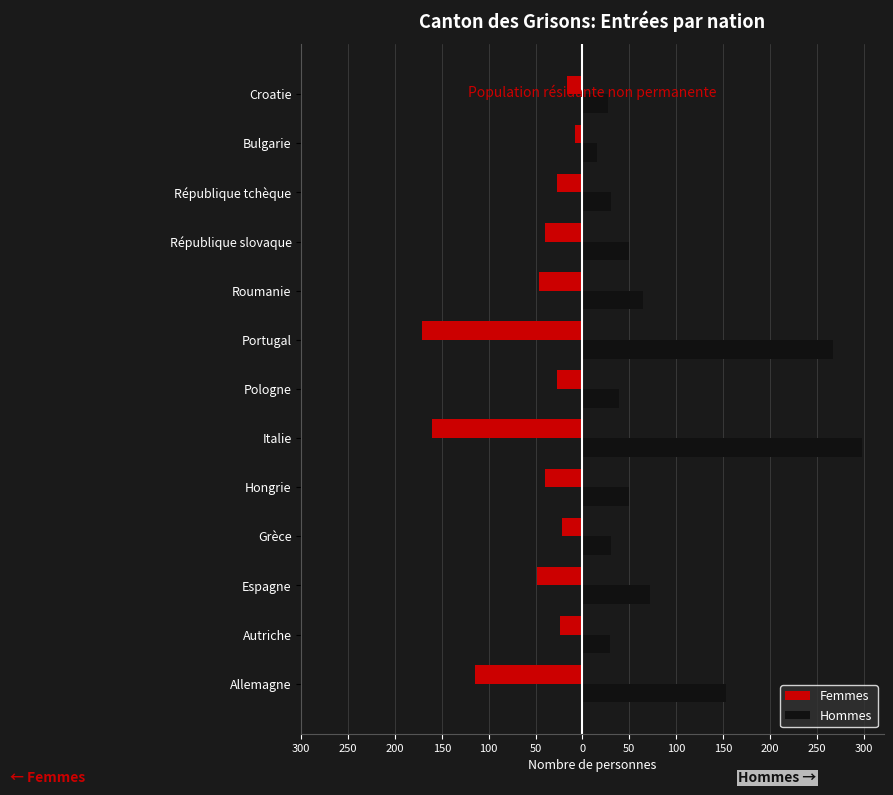

What are all the series names shown in the legend?

Femmes, Hommes